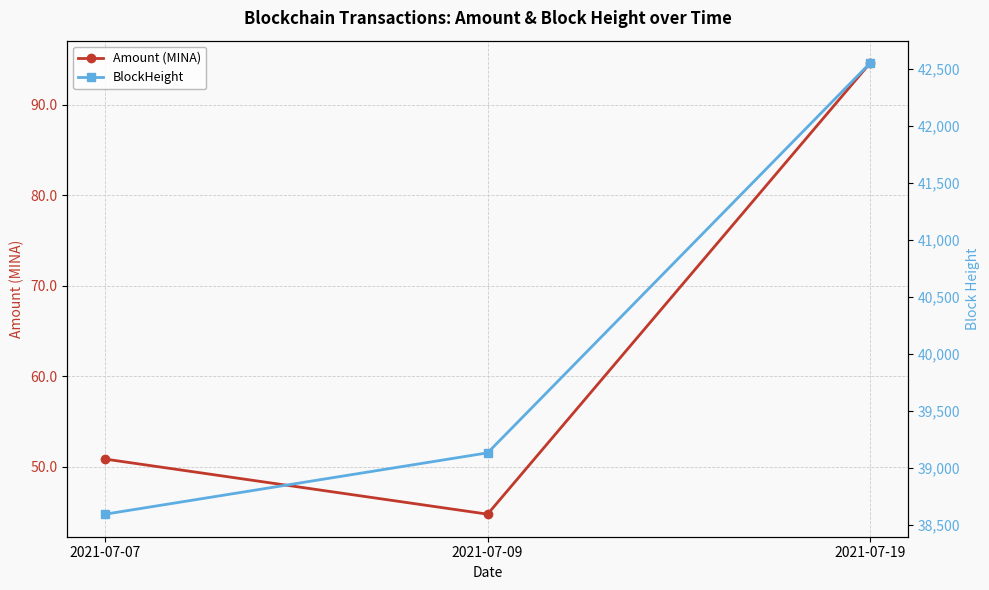

What is the value of the BlockHeight point at the 3rd from the left?

42551.0